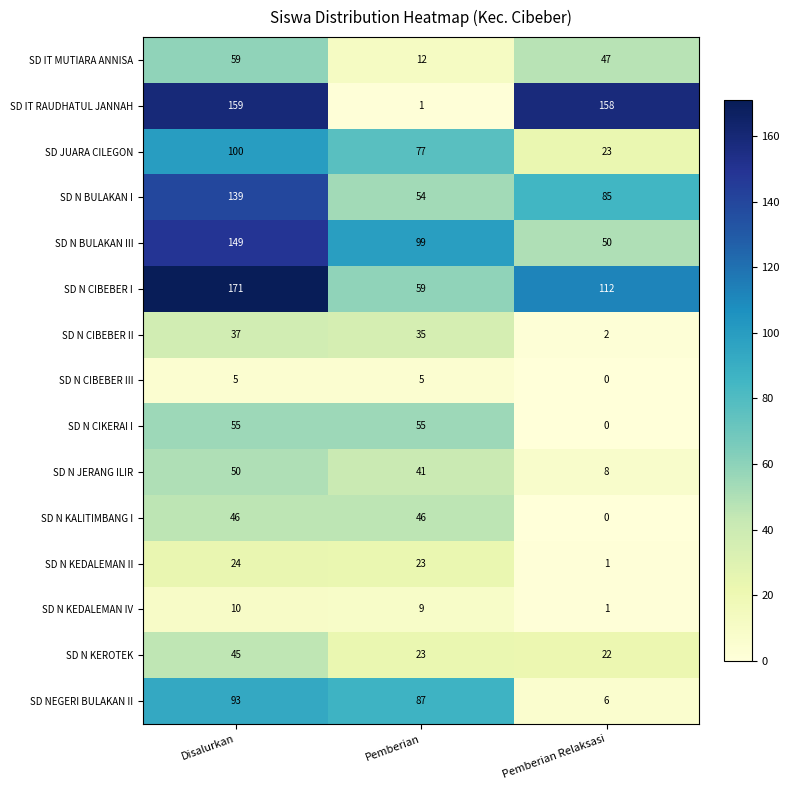

Read the SD N KALITIMBANG I value at Disalurkan, to the nearest 10.

50